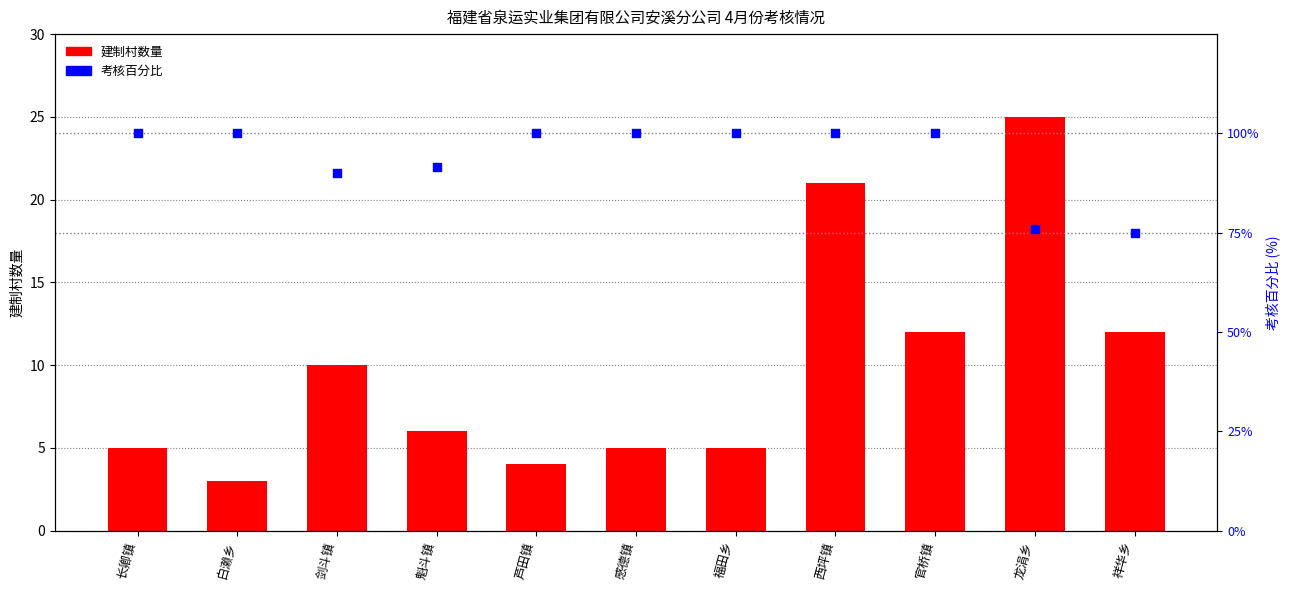

What are all the series names shown in the legend?

建制村数量, 考核百分比